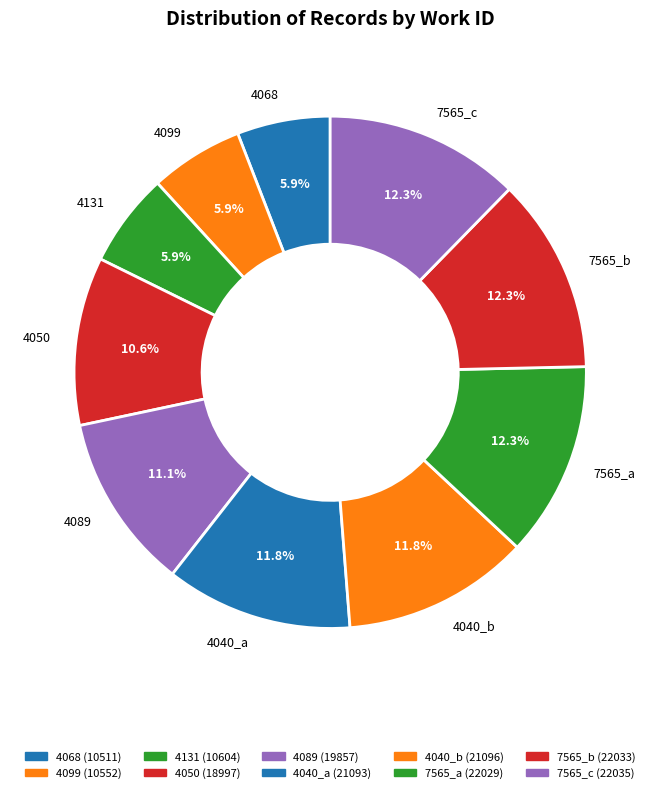

True or false: 4040_a accounts for 12% of the total.

True